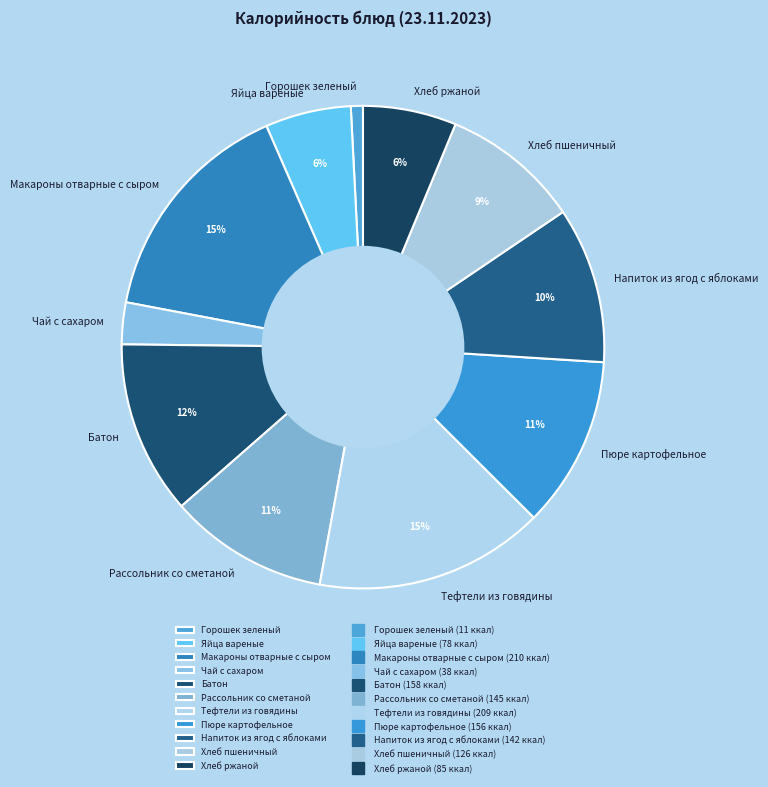

The Пюре картофельное slice represents 11% of the pie. True or false?

True